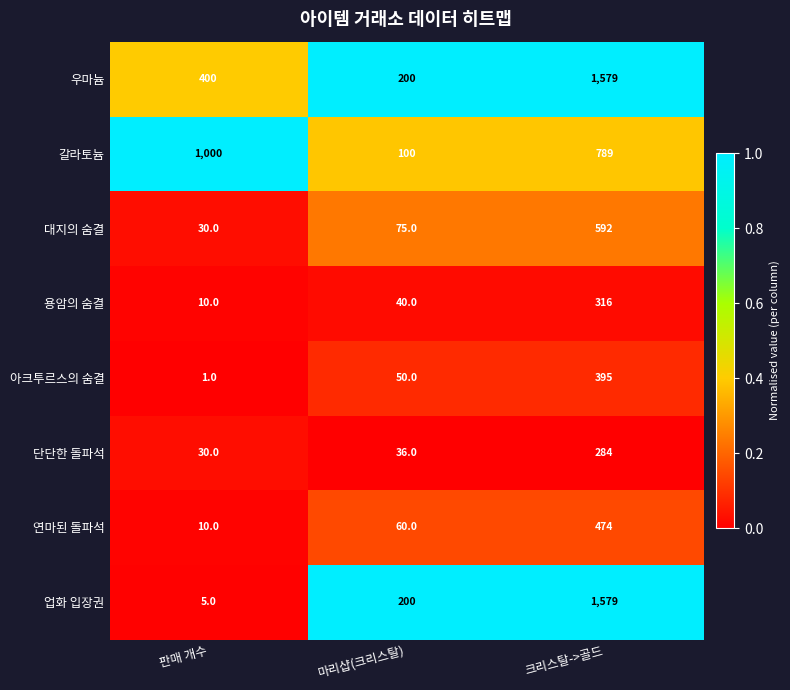

What is the difference between the highest and lowest values at 마리샵(크리스탈)?

164